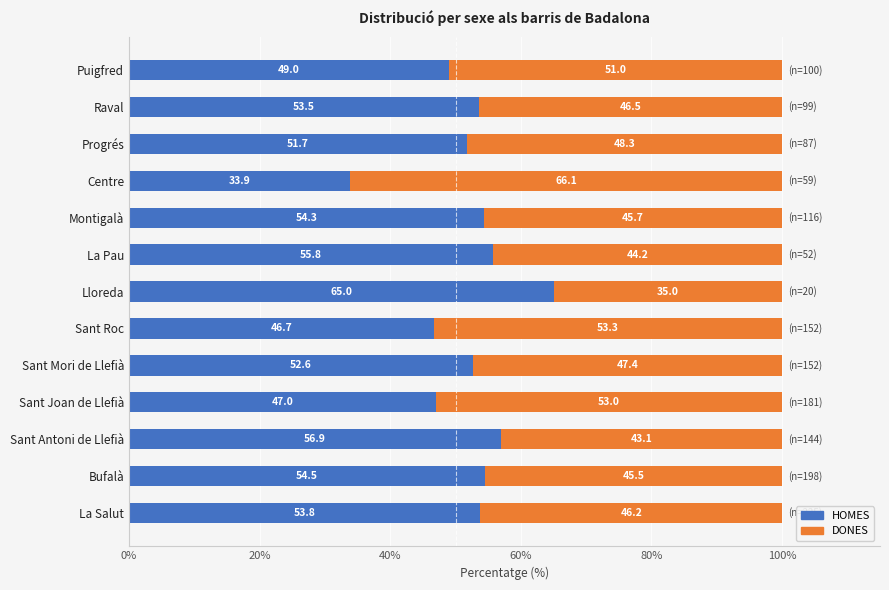

What is the difference between the second highest and second lowest values in the HOMES series?

10.2